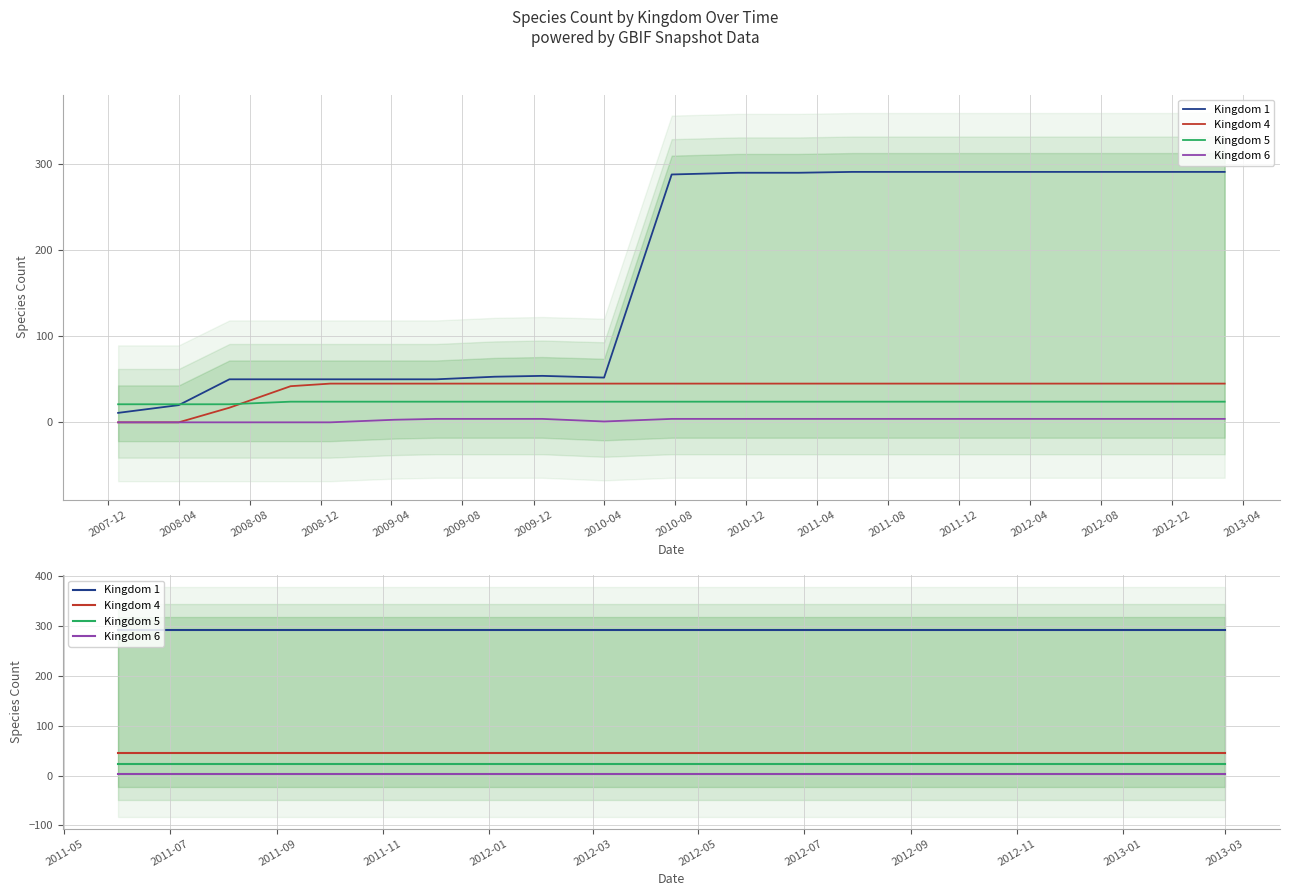

True or false: Kingdom 6 and Kingdom 1 intersect in this chart.

False